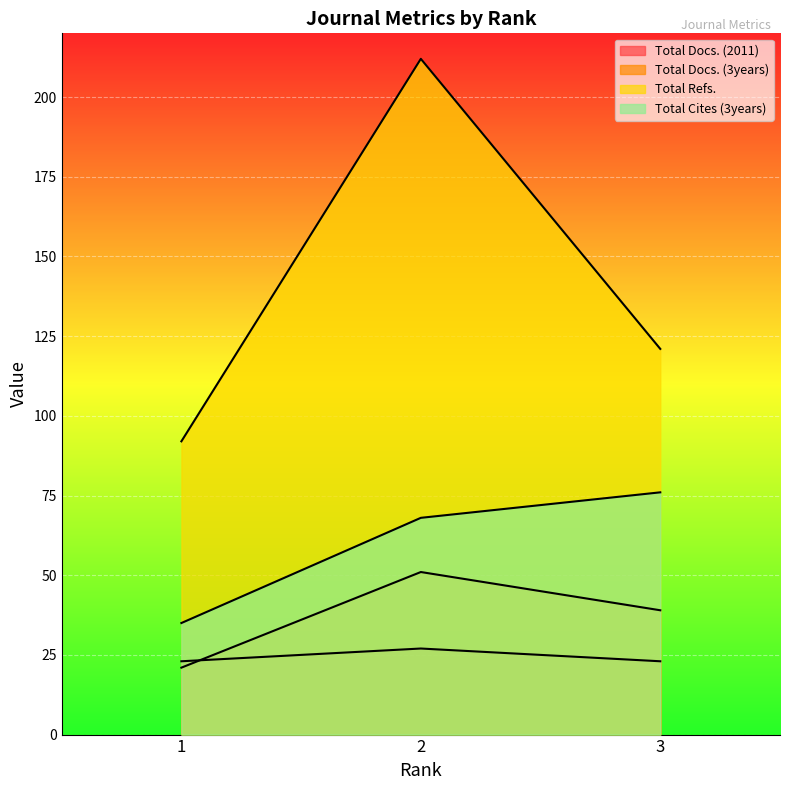

How many values in the Total Refs. series are below 121?

1